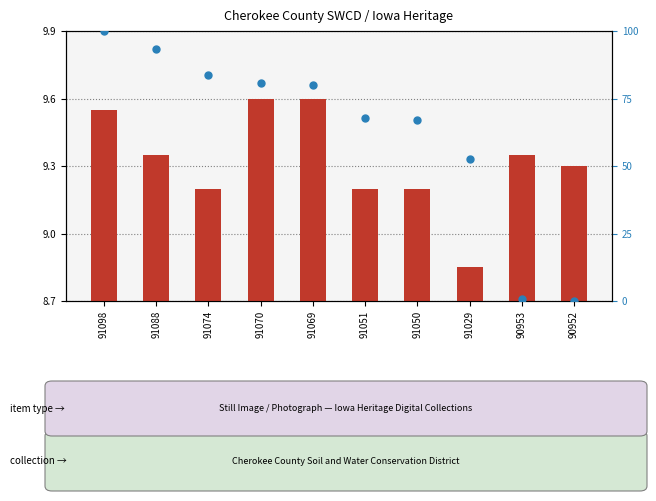

At how many categories does at least one series exceed 44?

8